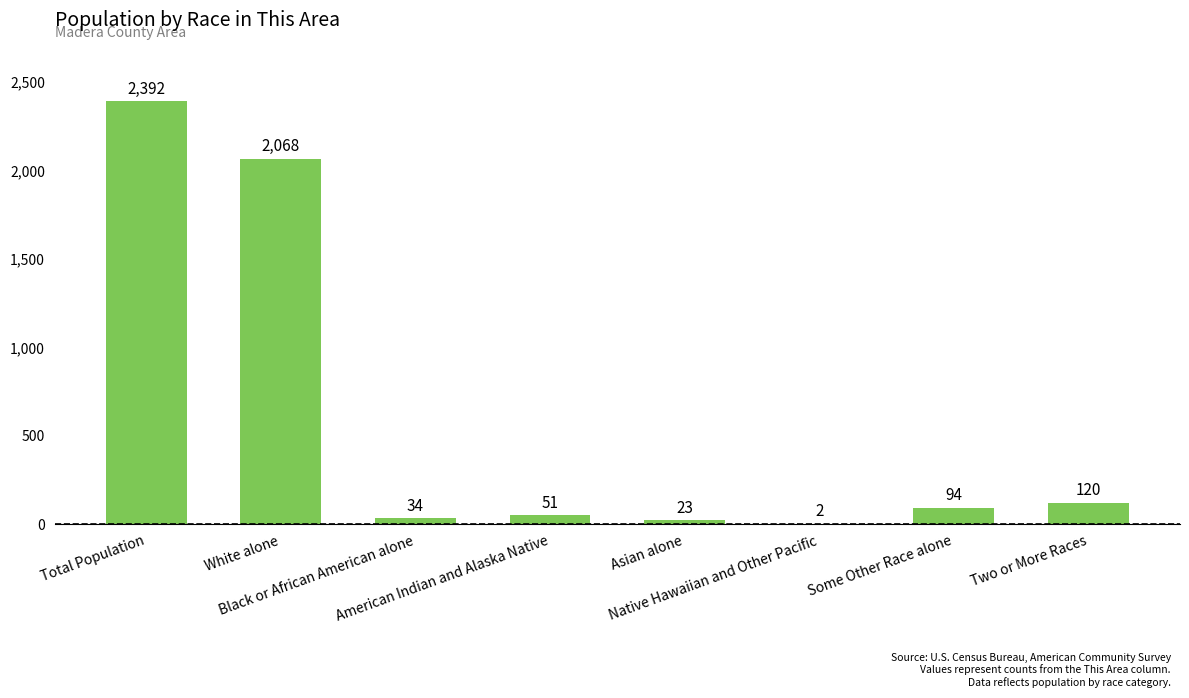

What is the greatest value displayed?

2392